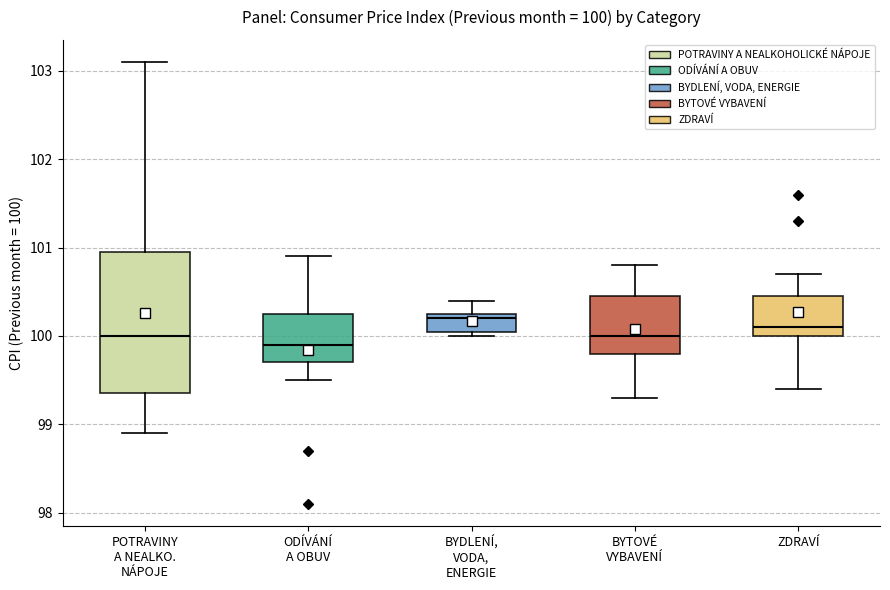

Which box's median line is the highest?

BYDLENÍ, VODA, ENERGIE